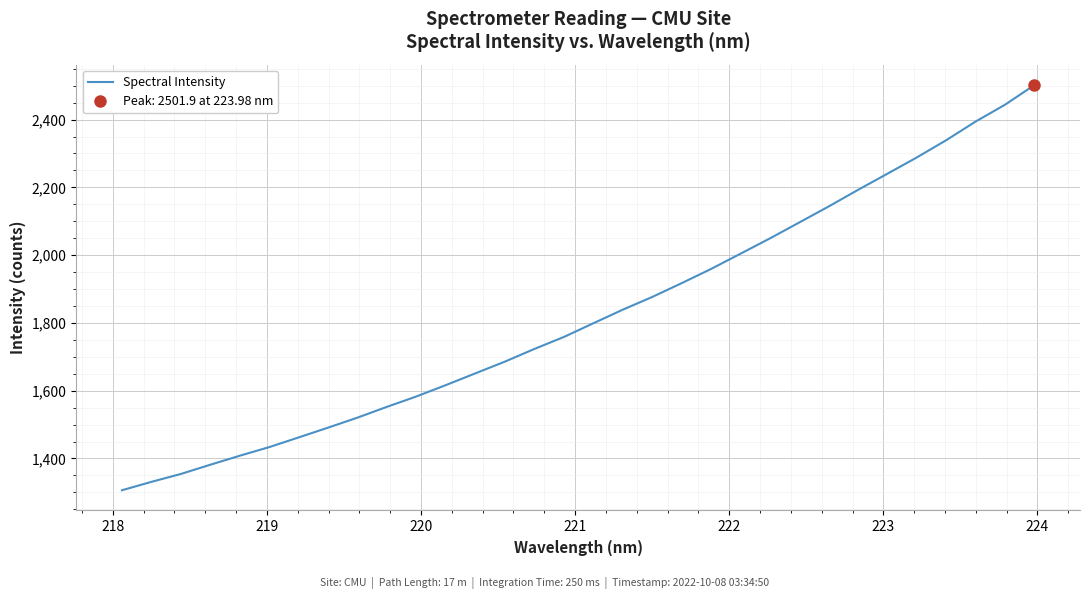

What is the maximum value for Spectral Intensity?

2501.9